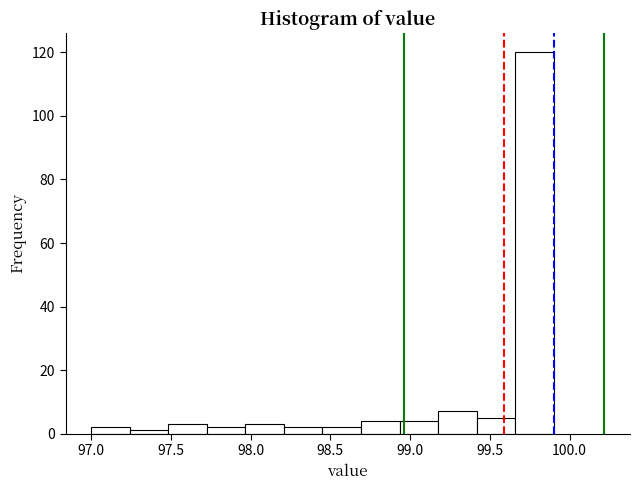

How tall is the bar that spans 97.50 to 97.75 on the x-axis? Neither the bar edges nor the heights are printed on the chart, so give them approximately, as read against the axes.

4